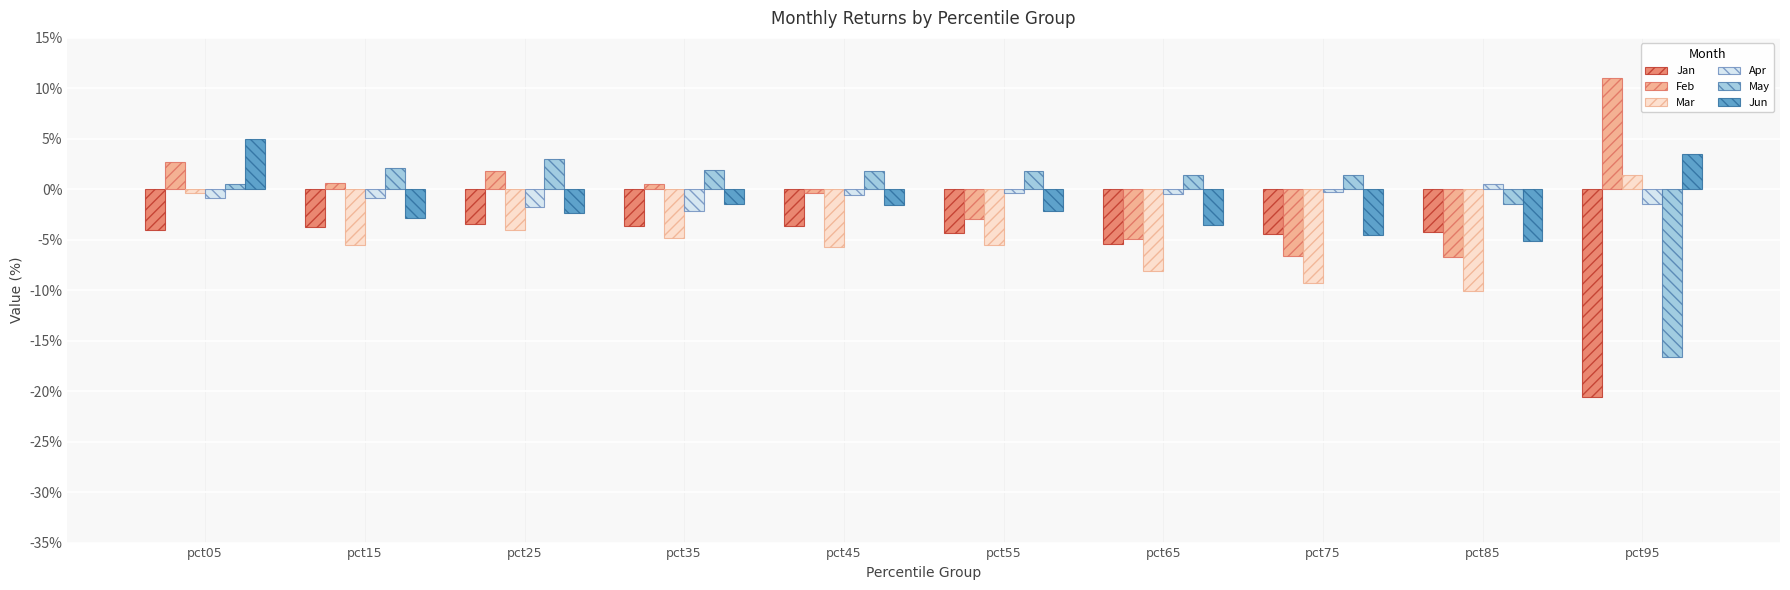

Rank the series at pct95 from highest to lowest value.

Feb, Jun, Mar, Apr, May, Jan